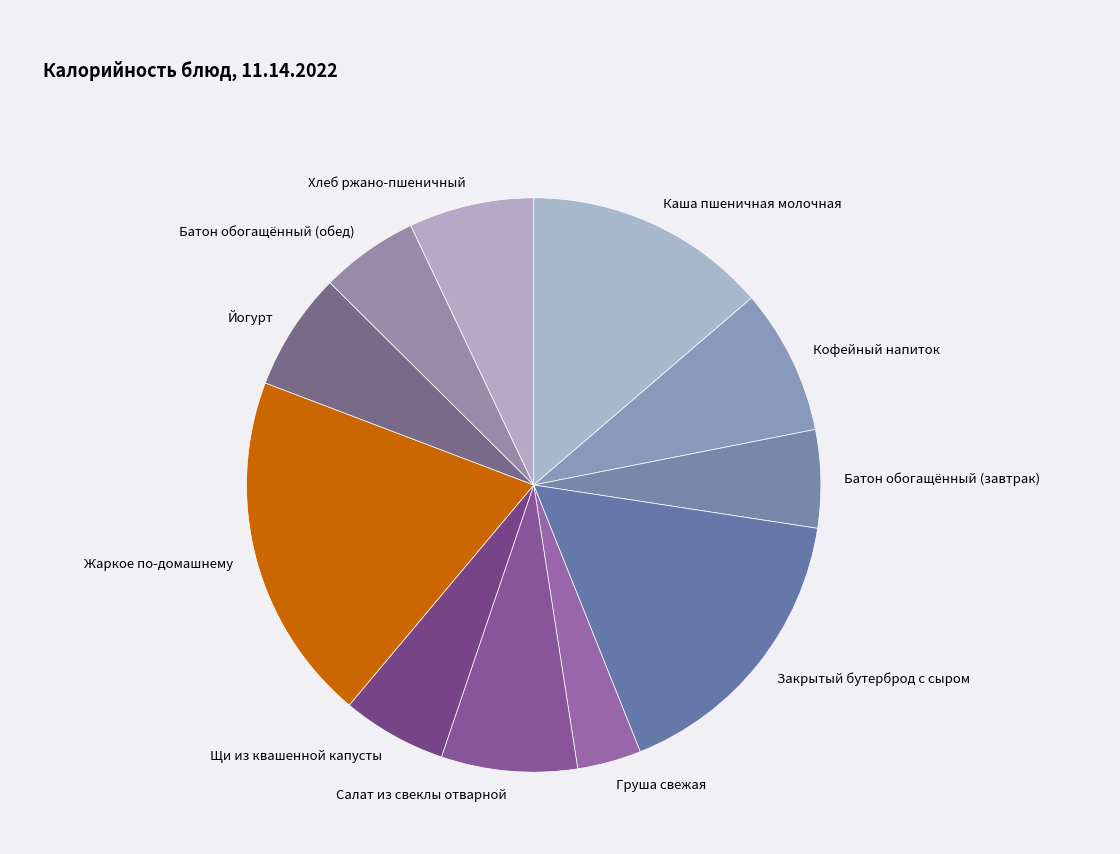

Do Кофейный напиток and Салат из свеклы отварной together represent more than half of the pie?

No